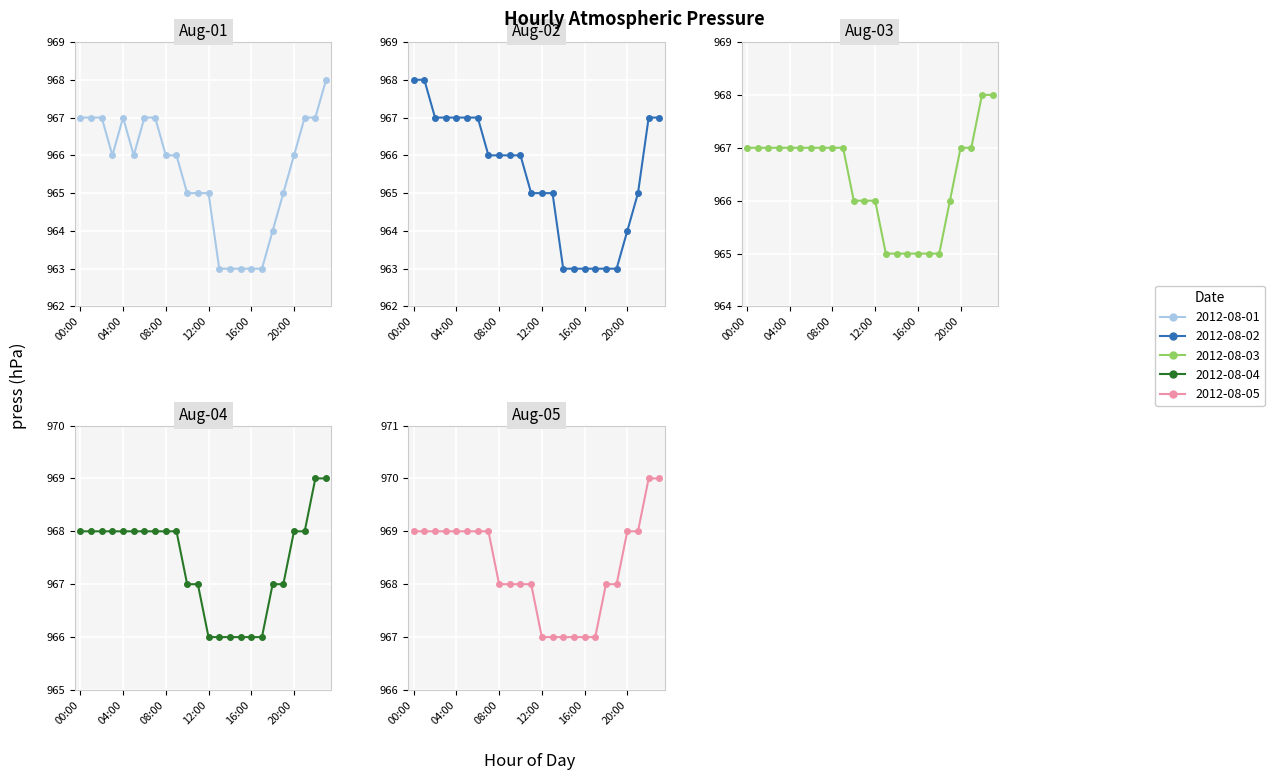

True or false: 2012-08-02 and 2012-08-04 intersect in this chart.

False